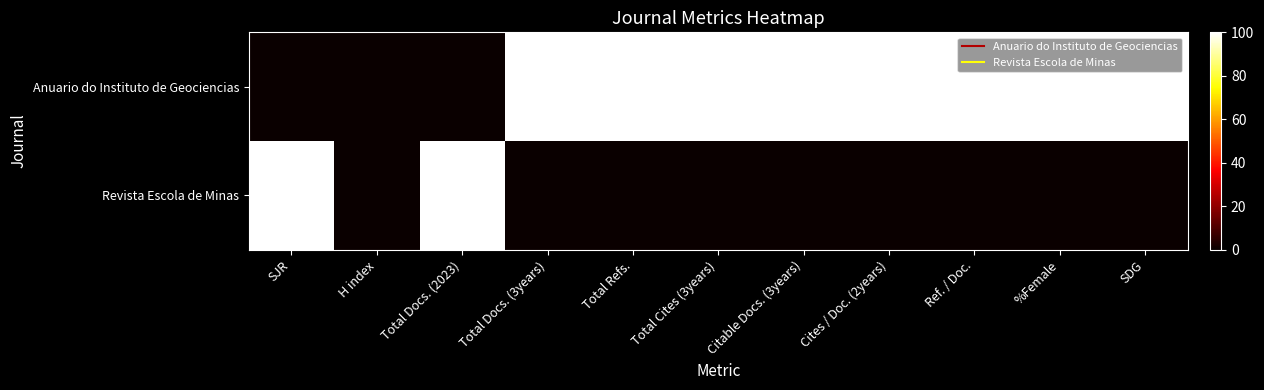

Which series changed the most between H index and Cites / Doc. (2years)?

Anuario do Instituto de Geociencias